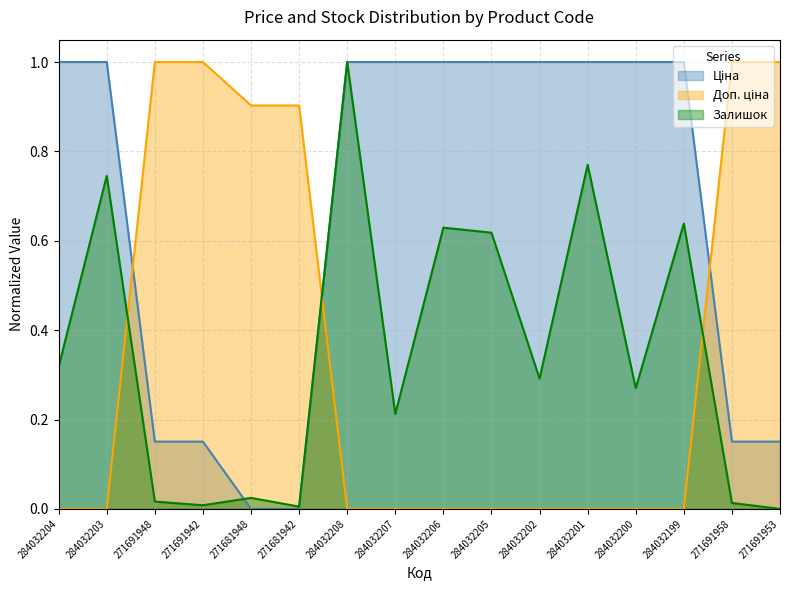

How many intersections are there between Ціна and Залишок?

1